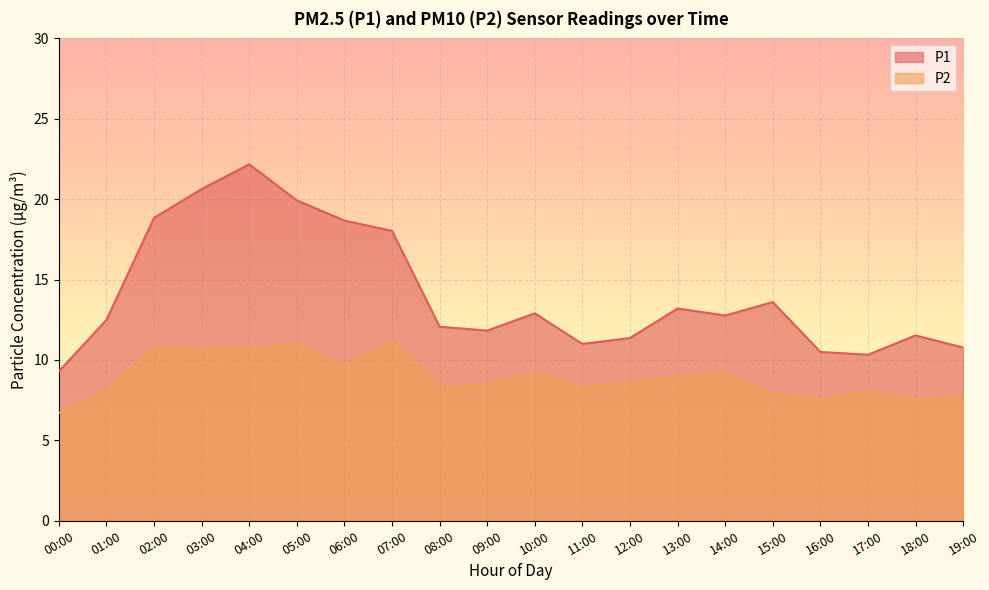

Which series has the largest total across all categories?

P1